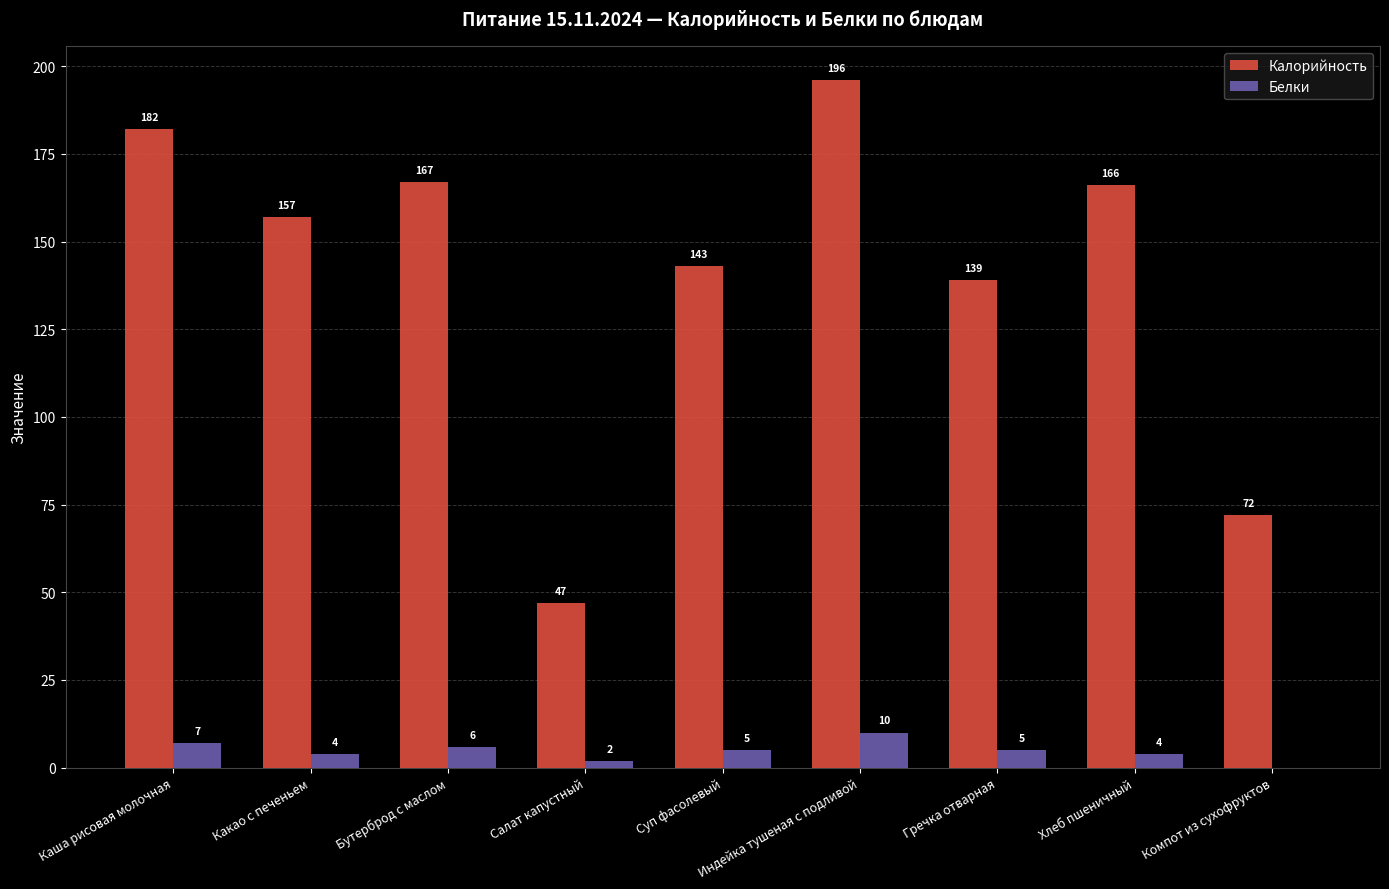

Which series changed the most between Бутерброд с маслом and Индейка тушеная с подливой?

Калорийность